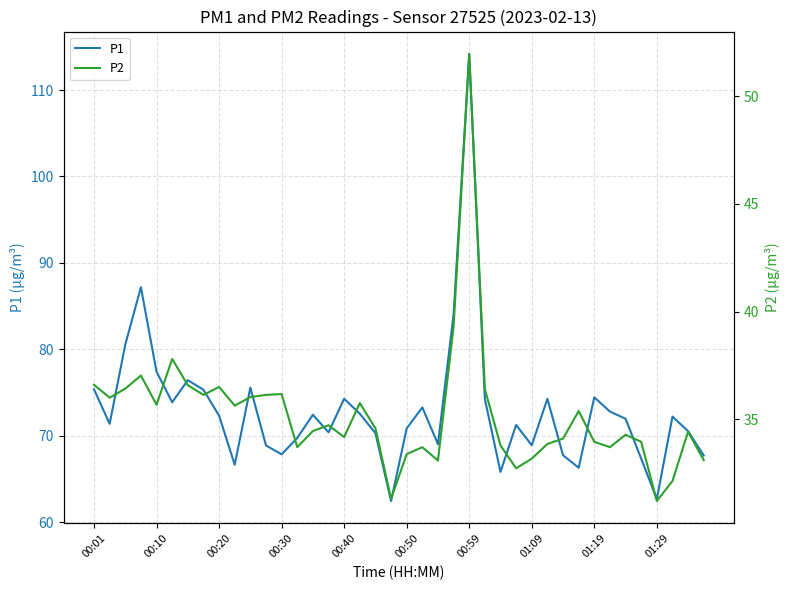

True or false: P1 and P2 intersect in this chart.

False